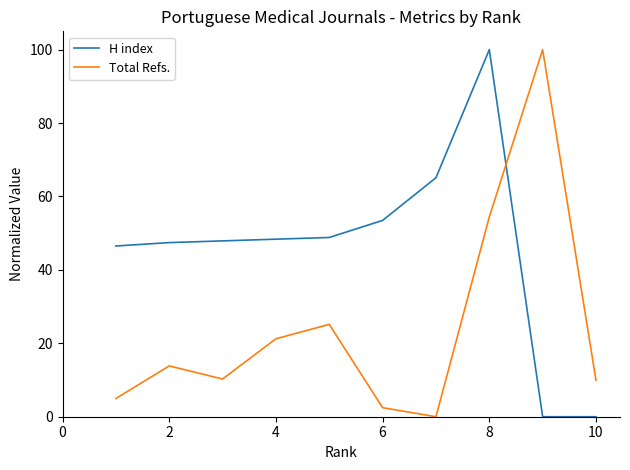

Which series has the largest total across all categories?

H index